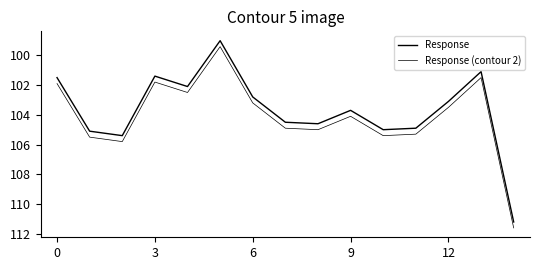

Does the chart display data point markers on the line(s)?

No